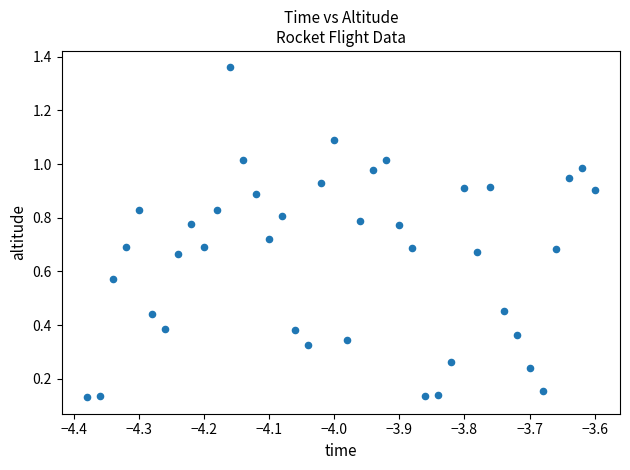

What is the range of Y values (max minus min)?

1.2